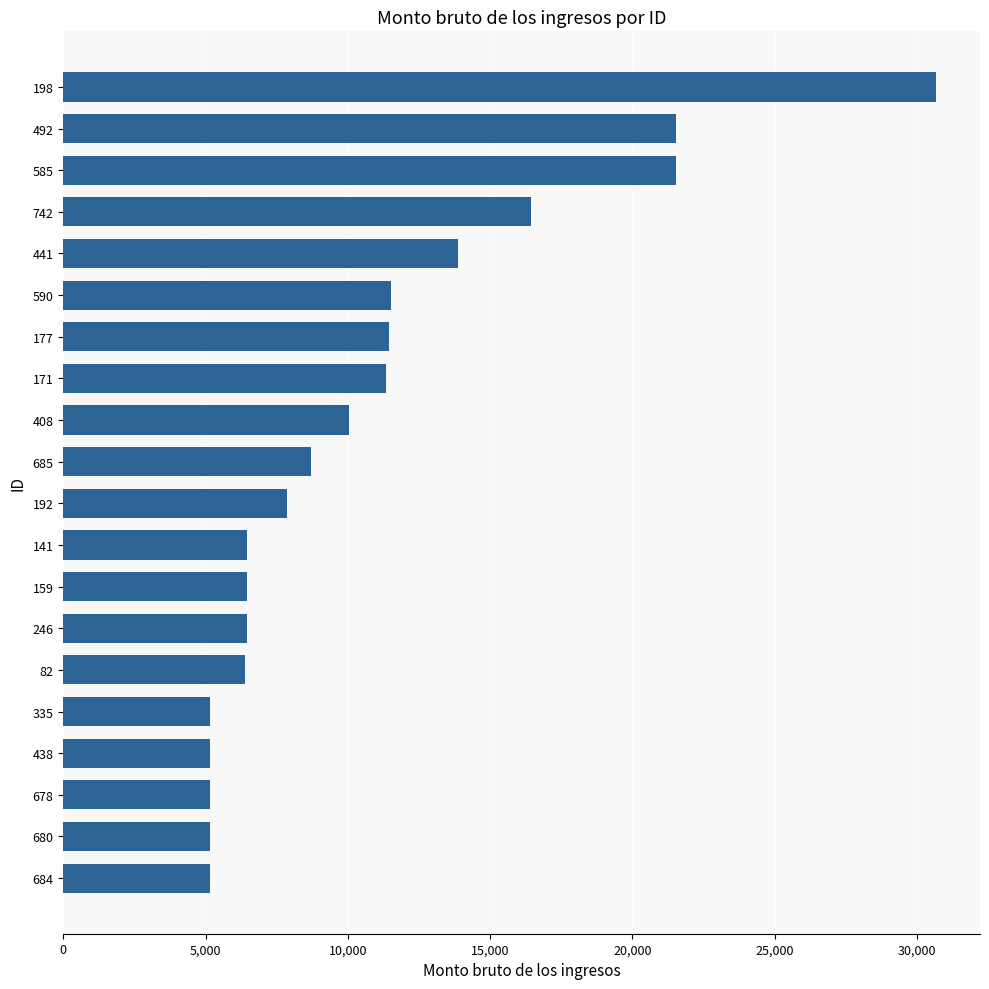

At which label is the value closest to 17920?

742